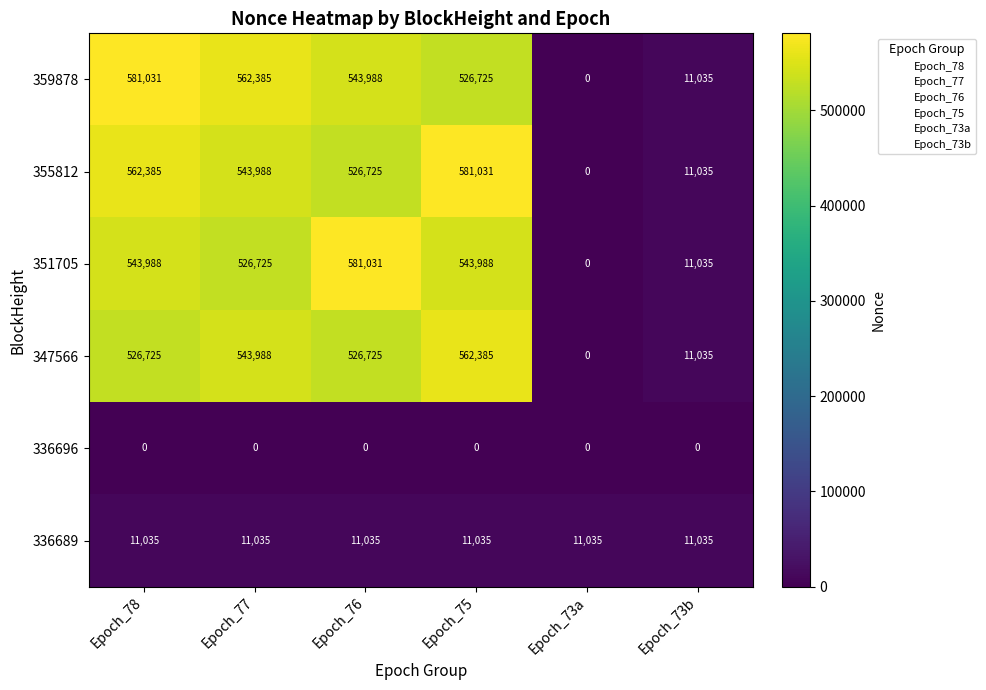

True or false: 355812 has a value of 11035 at Epoch_73b.

True